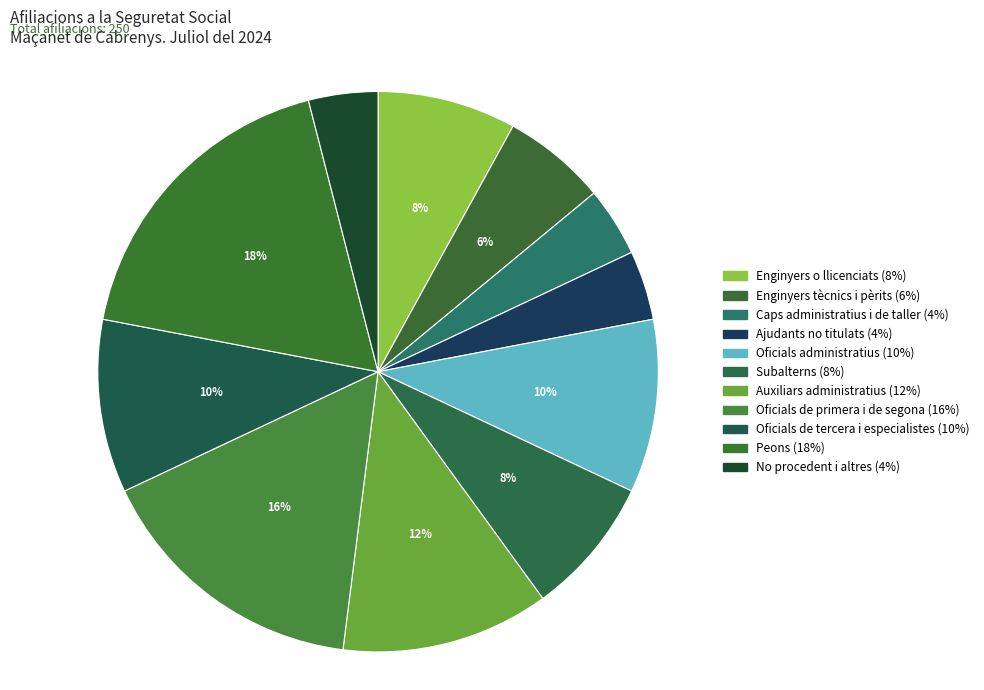

Count the number of slices in the pie.

11